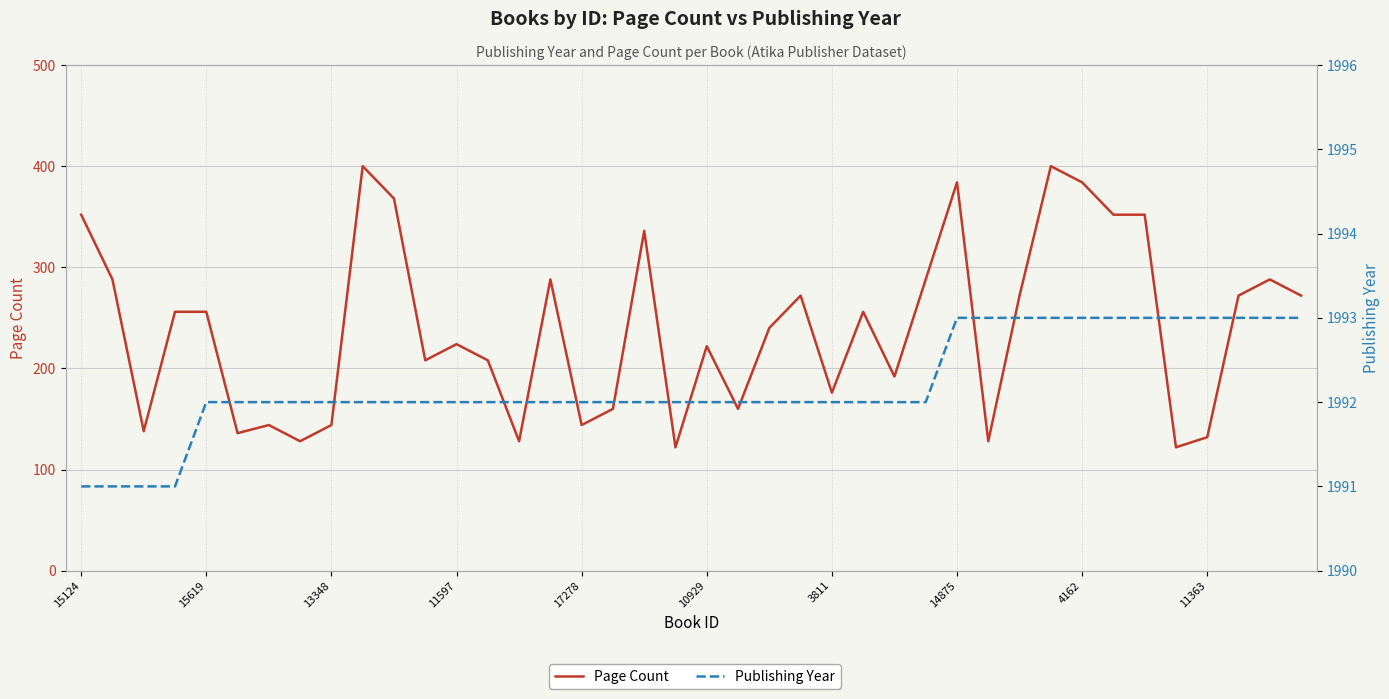

What is the highest value of the Publishing Year series?

1993